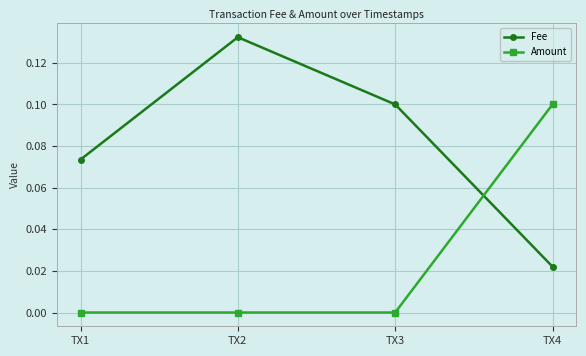

Which series changed the most between TX1 and TX2?

Fee